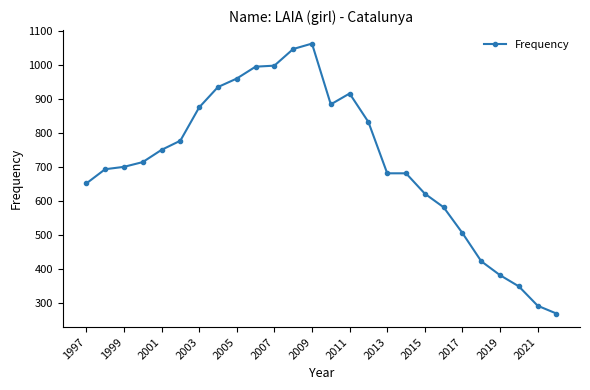

What is the difference between the maximum and minimum values?

795